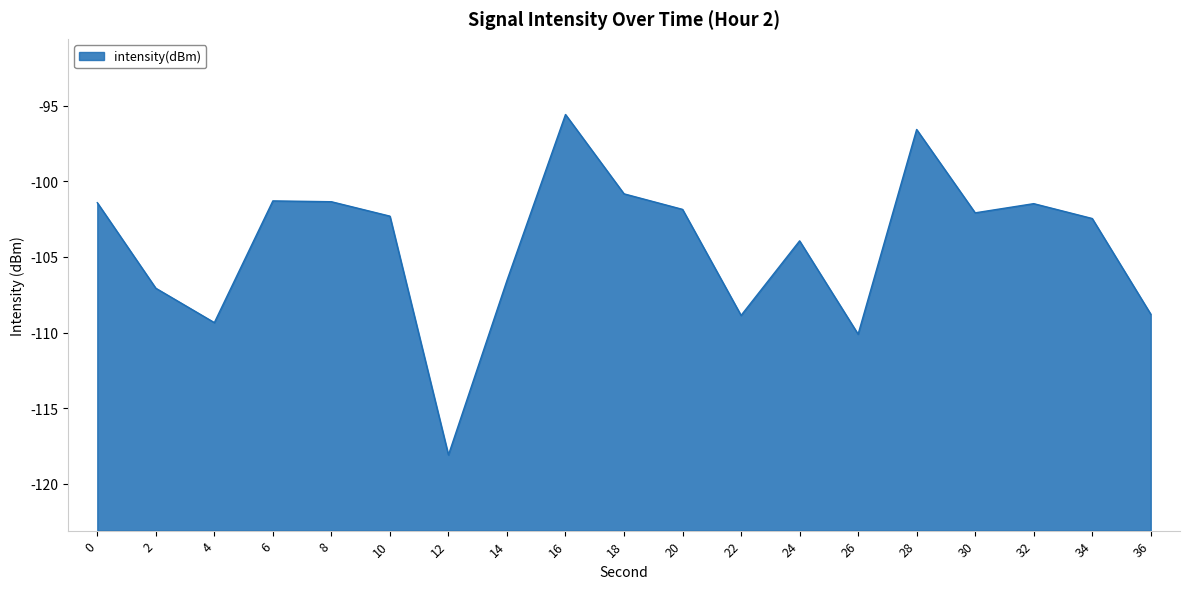

Rank the categories by value from lowest to highest.

12, 26, 4, 22, 36, 2, 14, 24, 34, 10, 30, 20, 32, 0, 8, 6, 18, 28, 16